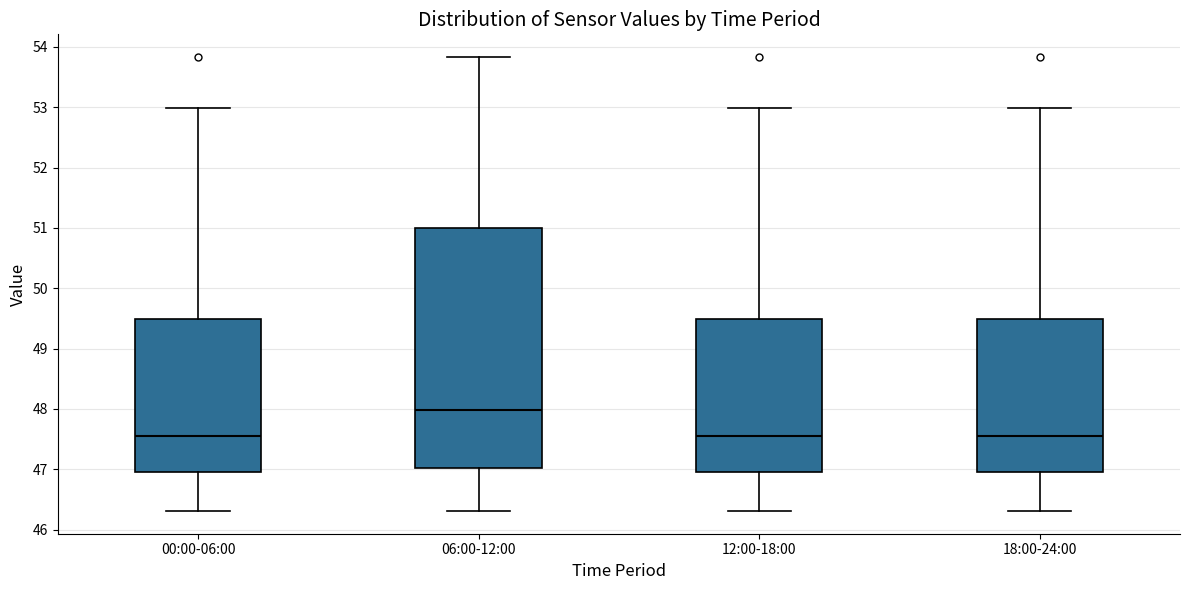

Which box has the highest median line?

06:00-12:00